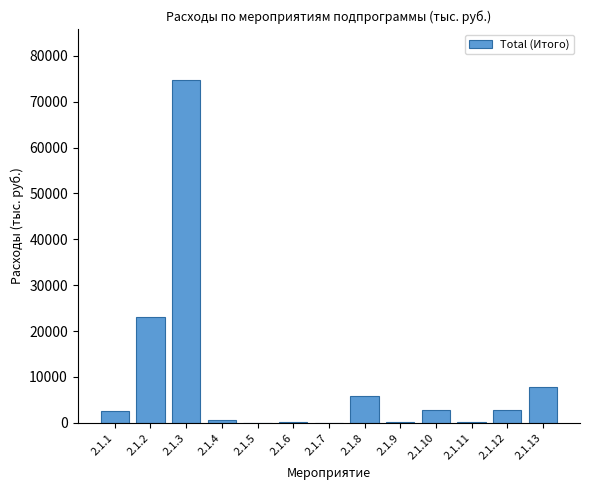

What is the sum of all values?

120491.7